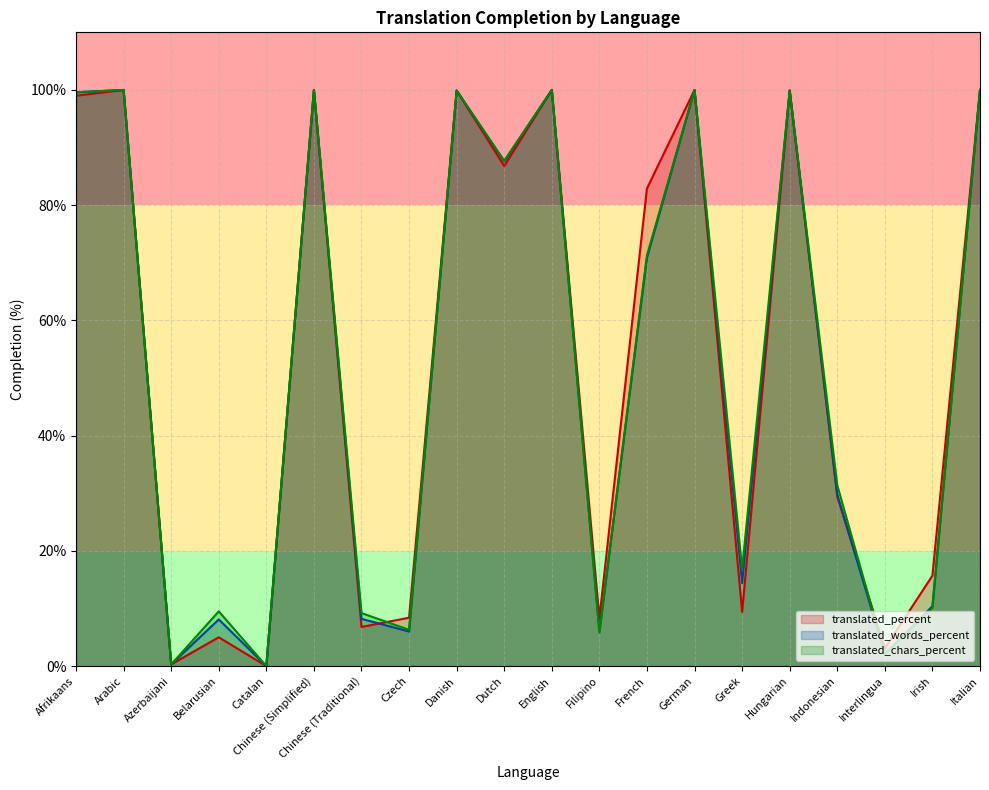

After their last crossing, which series has the higher values: translated_words_percent or translated_percent?

translated_percent